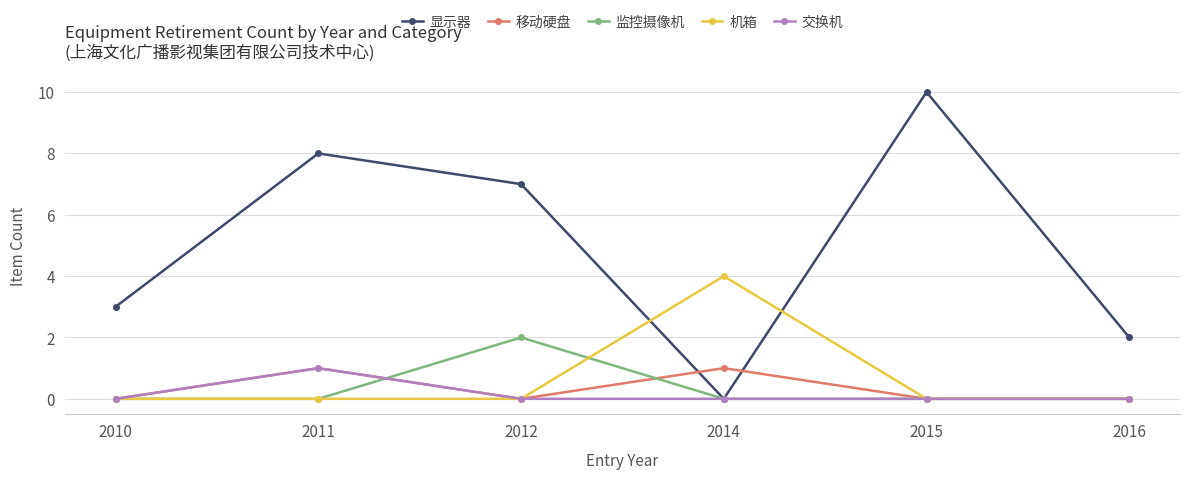

How many intersections are there between 移动硬盘 and 显示器?

2